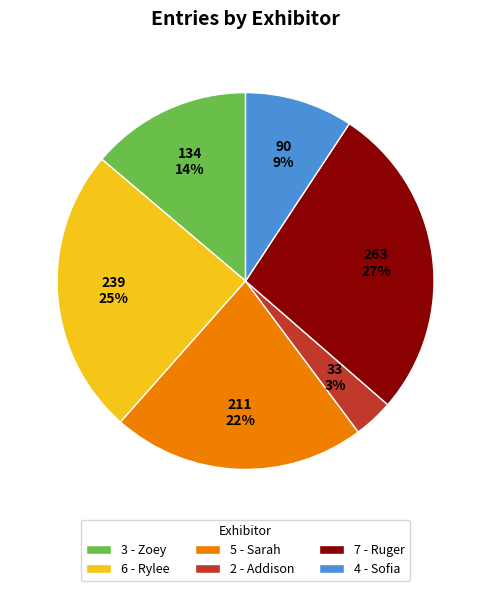

How many segments does this pie chart have?

6